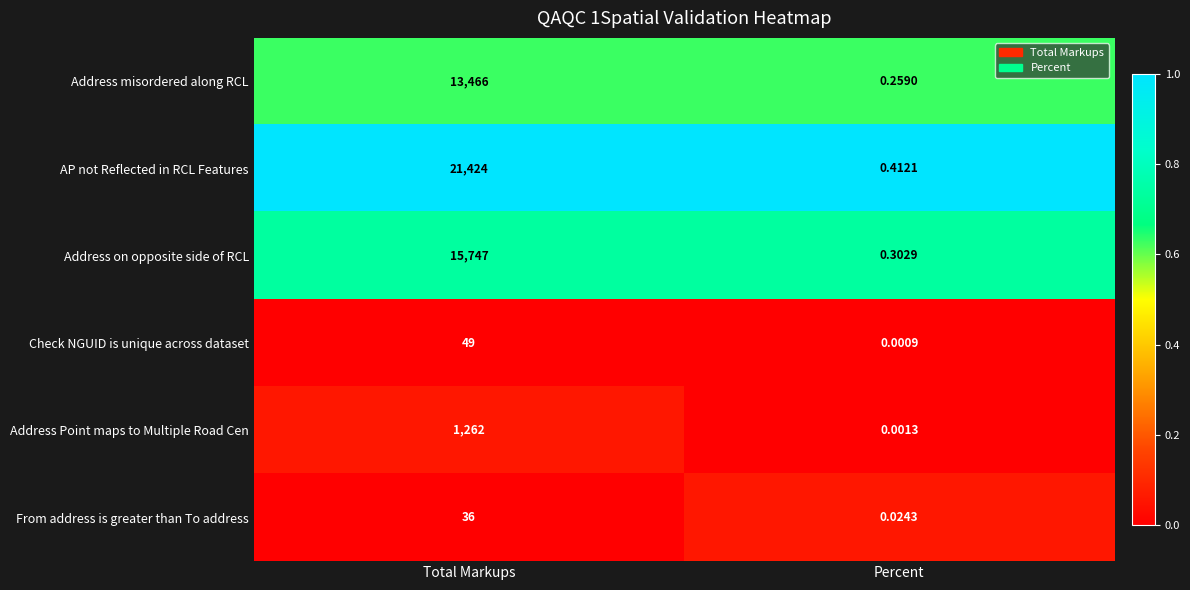

At Total Markups, list the series in order from smallest to largest.

From address is greater than To address, Check NGUID is unique across dataset, Address Point maps to Multiple Road Cen, Address misordered along RCL, Address on opposite side of RCL, AP not Reflected in RCL Features